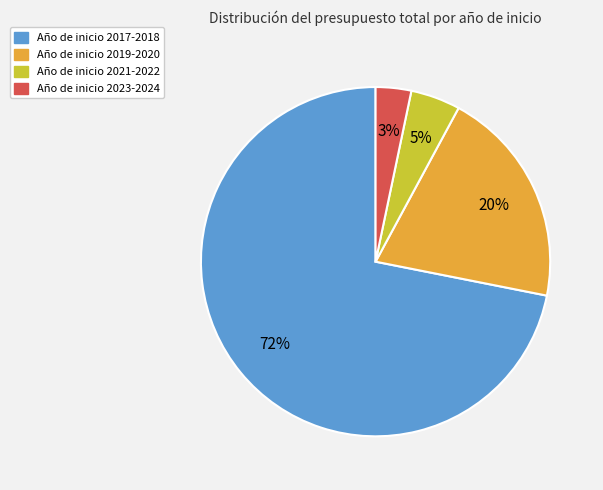

To the nearest percent, what is the difference between the largest and smallest slice percentages?

69%